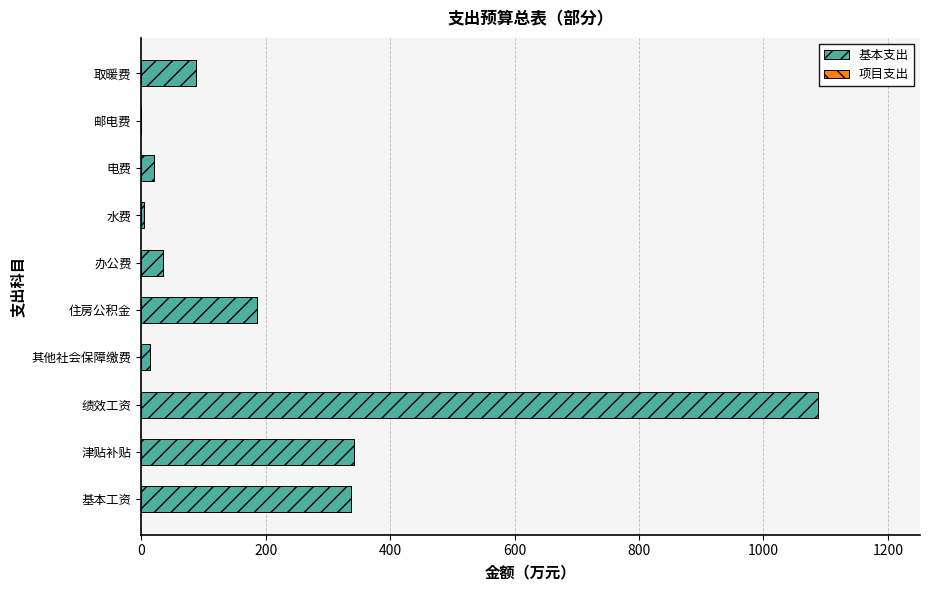

Are the bars grouped side by side (vs. stacked)?

No